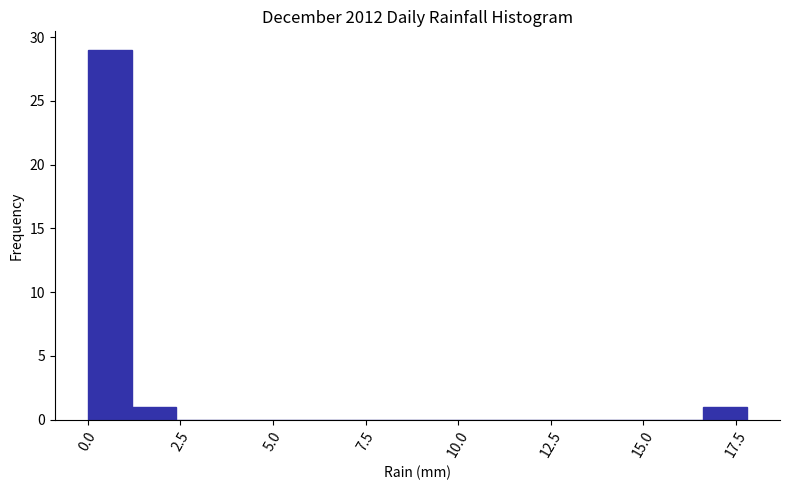

Read against the x-axis, roughly where is the centre of the tallest bar?

0.5